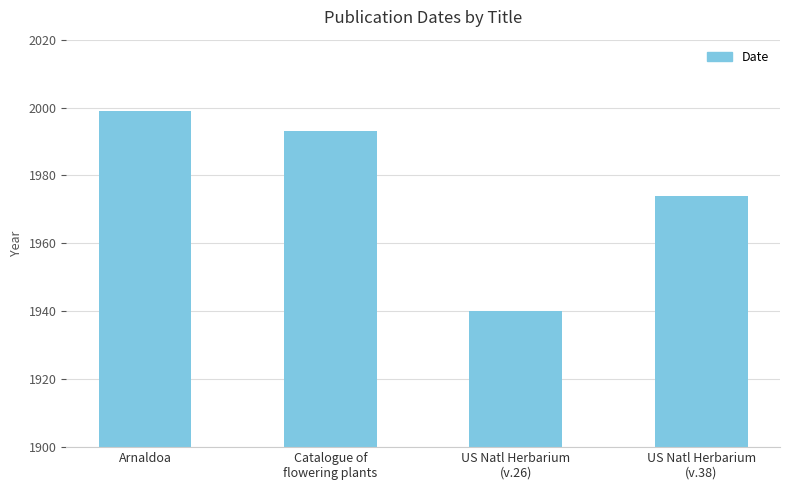

Reading right to left, what are all the values shown in this chart?

US Natl Herbarium
(v.38)=1974	US Natl Herbarium
(v.26)=1940	Catalogue of
flowering plants=1993	Arnaldoa=1999